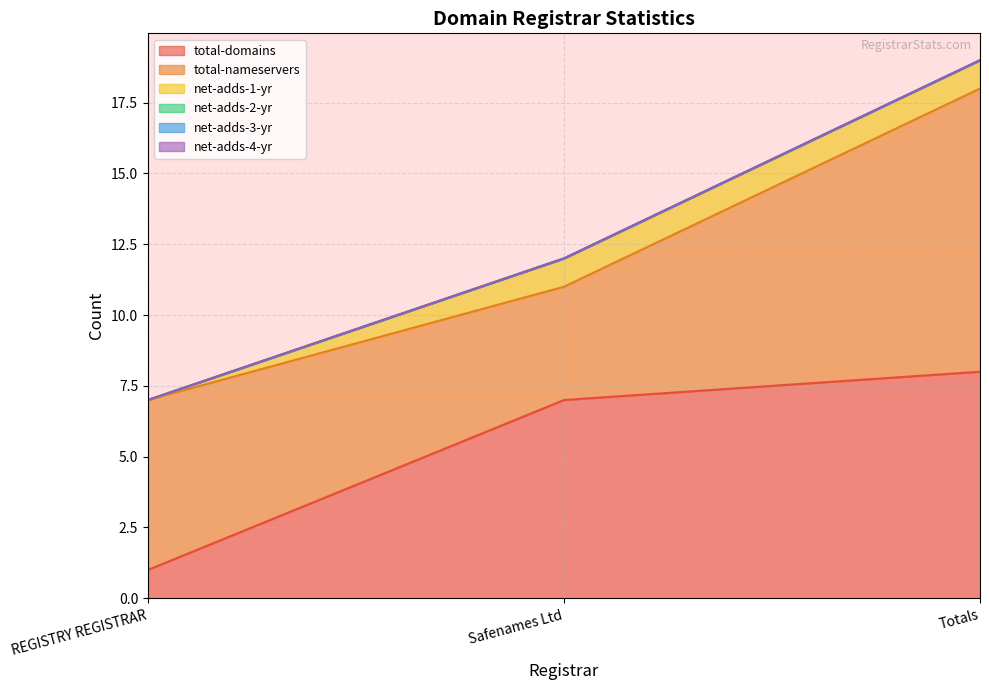

What is the total value across all series at Totals?

19